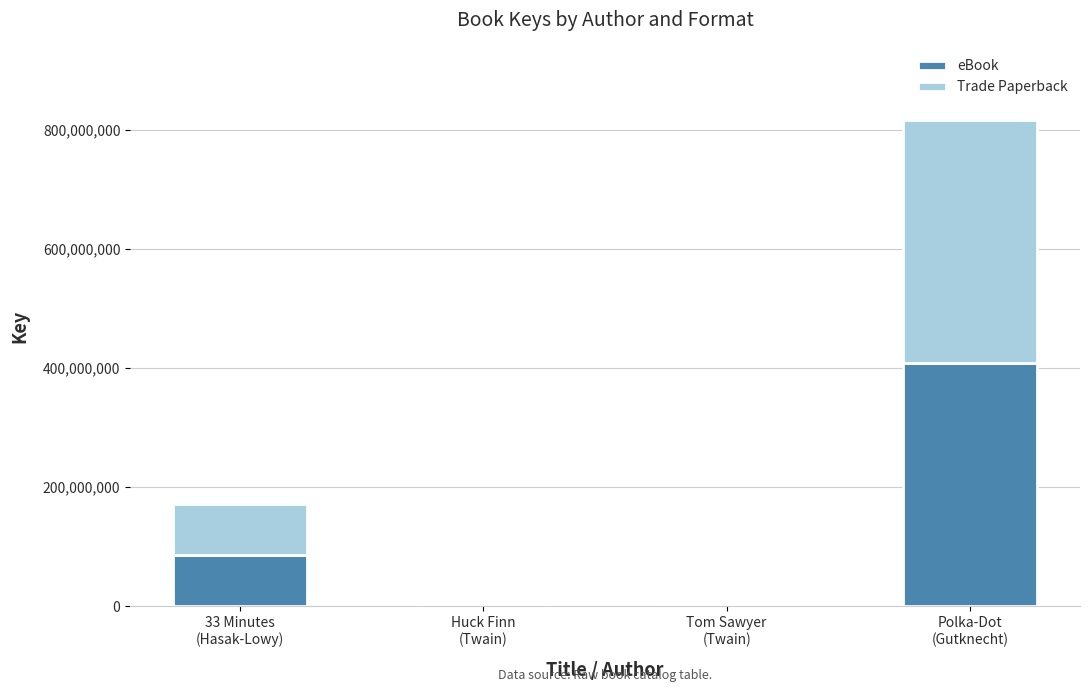

What are all the series names shown in the legend?

eBook, Trade Paperback